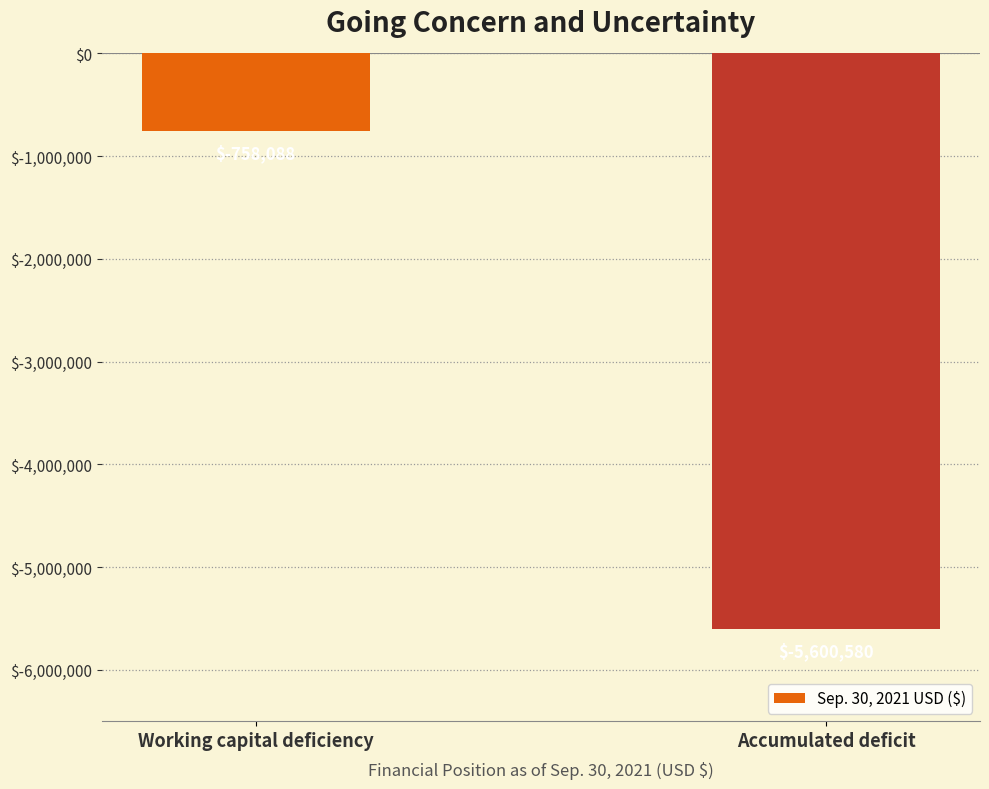

What is the label of the 1st bar from the right?

Accumulated deficit